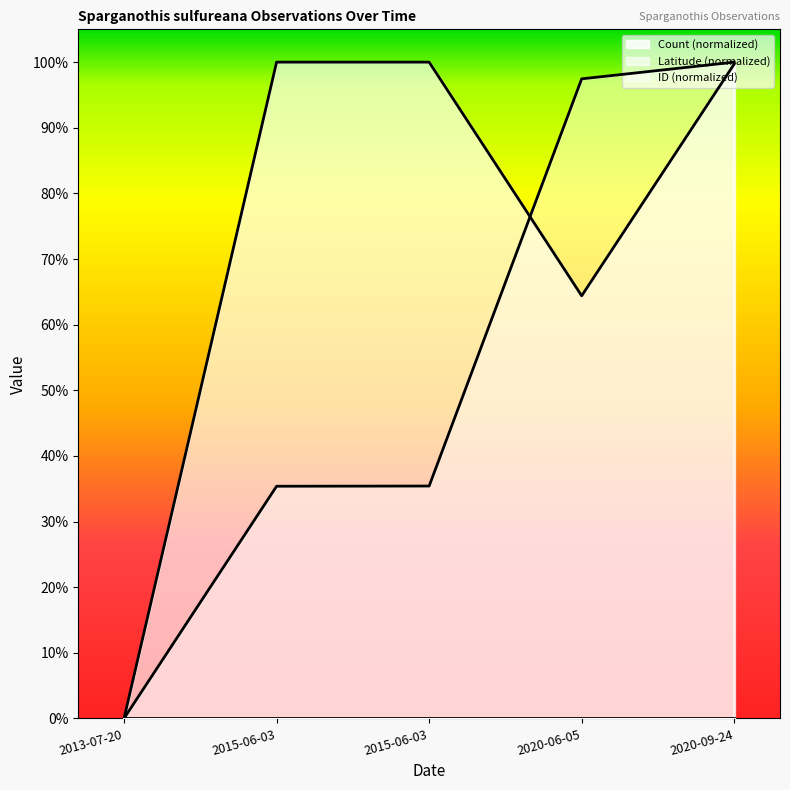

The value of ID at 2015-06-03 is 0.2. True or false?

False